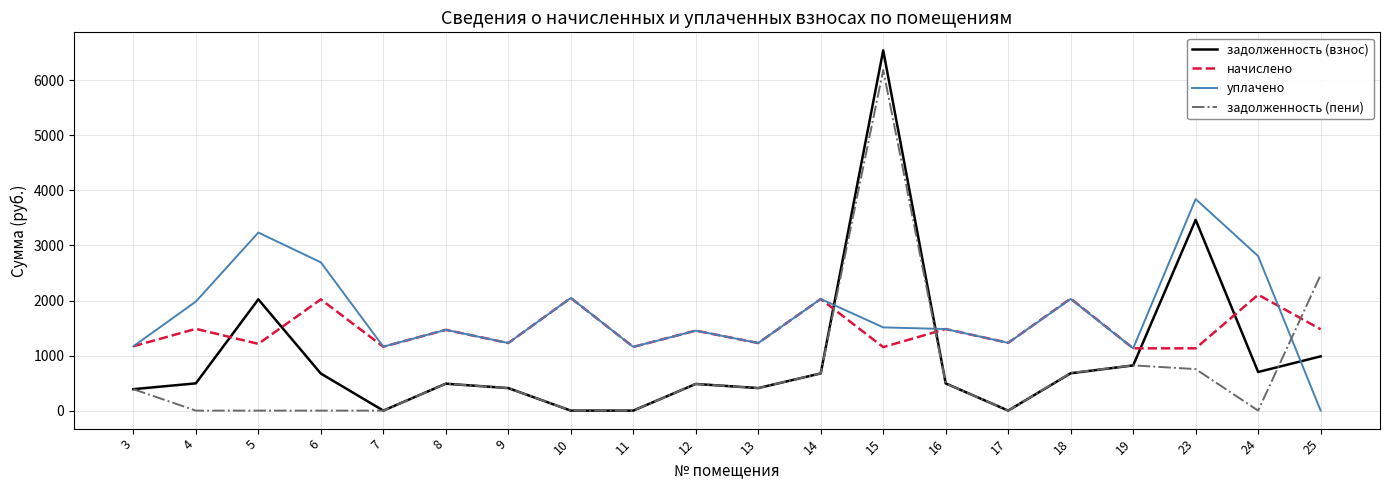

The value of начислено at 14 is 2027.8. True or false?

True